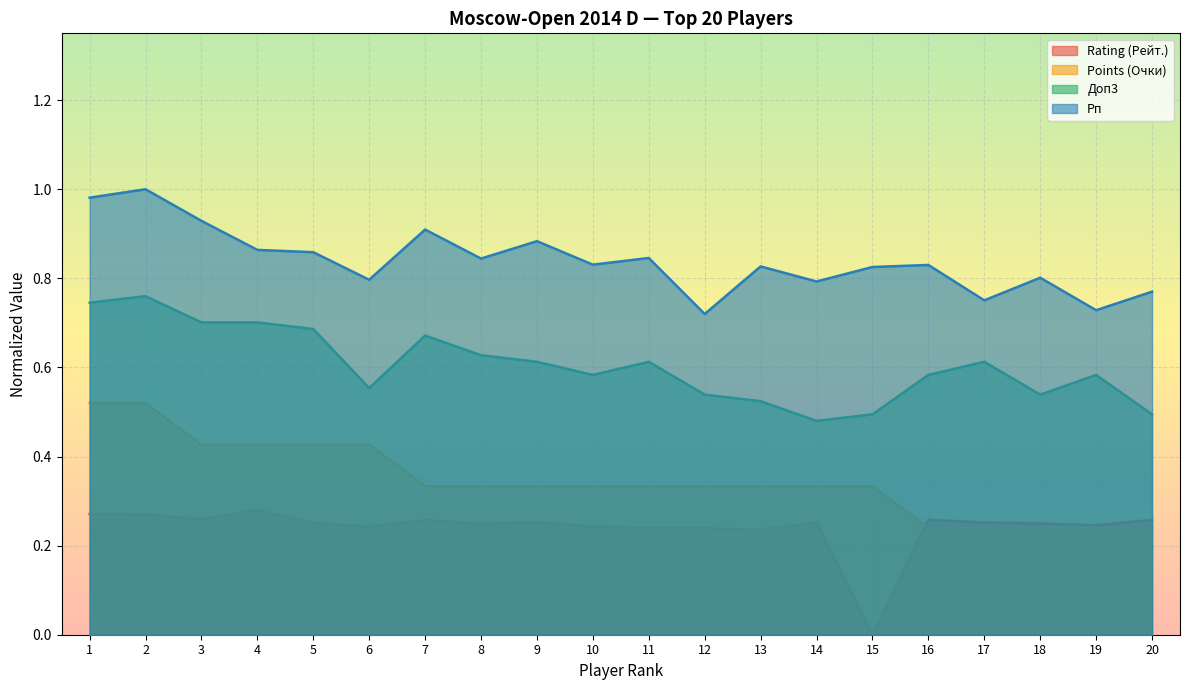

Which series has the widest spread of values?

Rating (Рейт.)